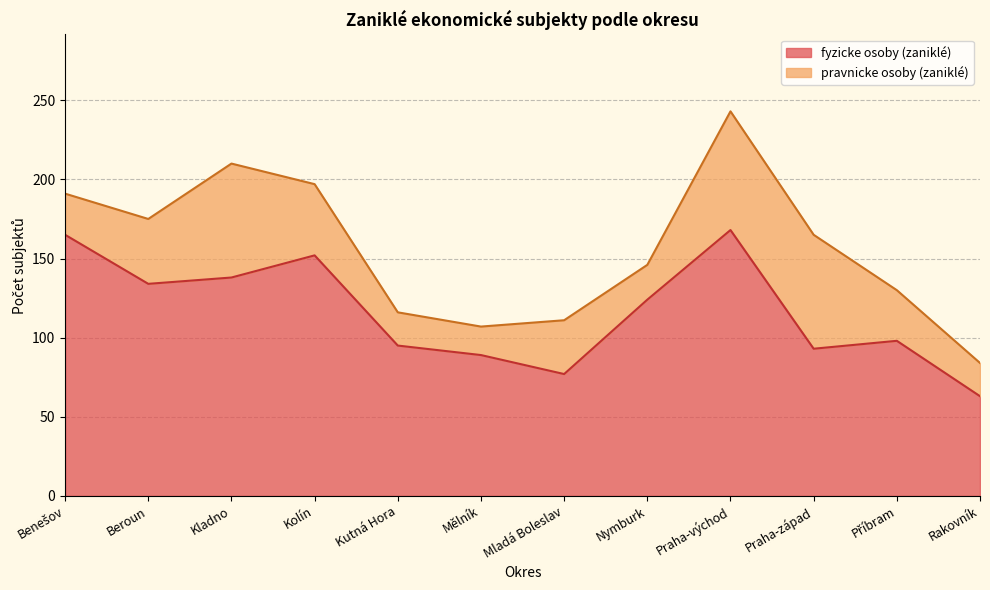

What value does the fyzicke osoby (zaniklé) series have at Kutná Hora, to the nearest 50?

100